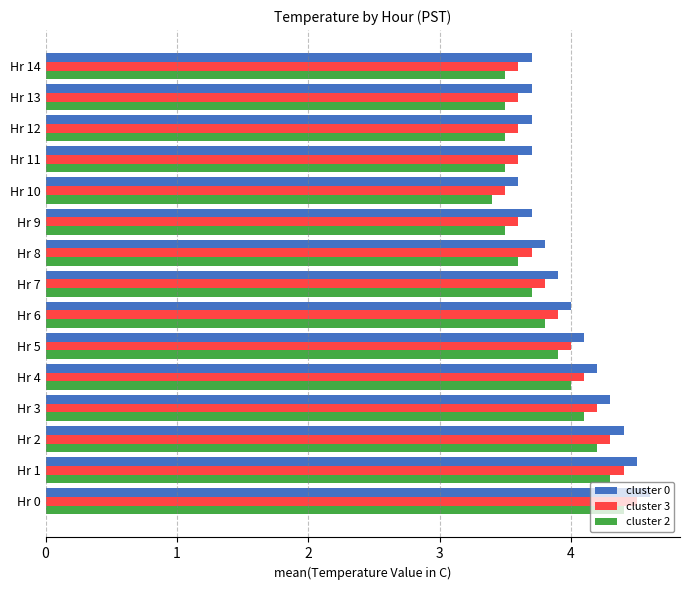

Which category has the lowest value in the cluster 3 series?

Hr 10